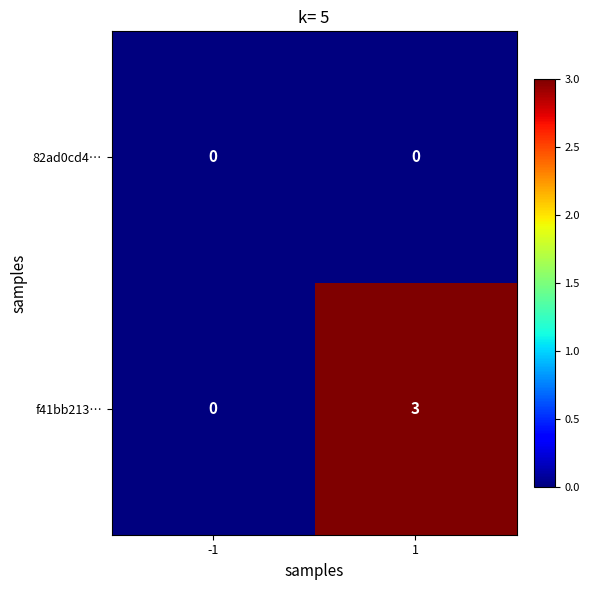

Rank the series by their maximum value, from highest to lowest.

f41bb213…, 82ad0cd4…